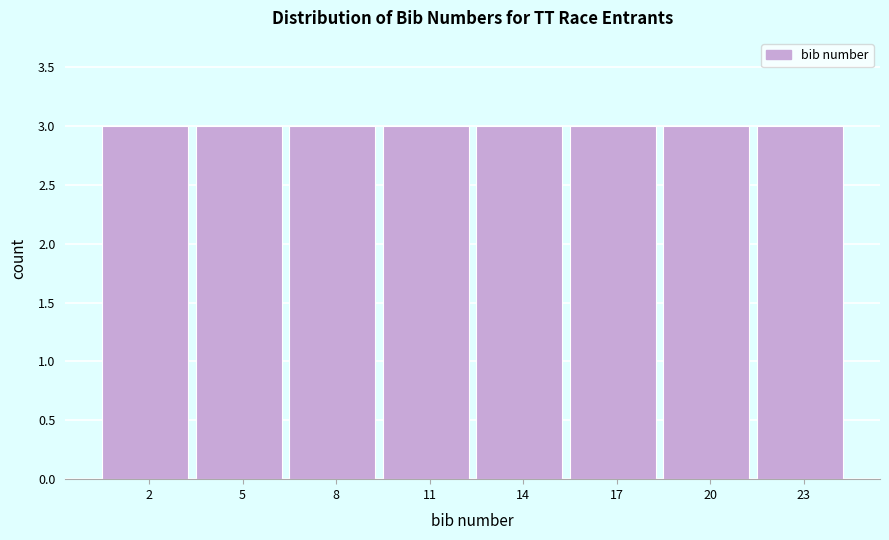

Reading left to right, list every bar in this chart as the range it spans on the x-axis followed by its height. The values are not printed on the chart, so give them approximately, as read against the axis.

0.5 to 3.5: 3
3.5 to 6.5: 3
6.5 to 9.5: 3
9.5 to 12.5: 3
12.5 to 15.5: 3
15.5 to 18.5: 3
18.5 to 21.5: 3
21.5 to 24.5: 3